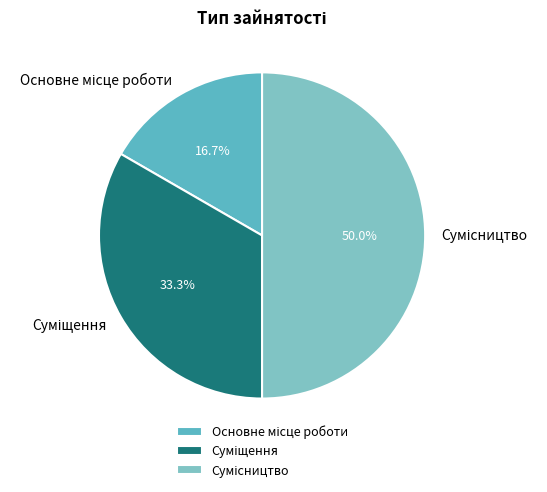

To the nearest percent, what portion does Сумісництво represent?

50%